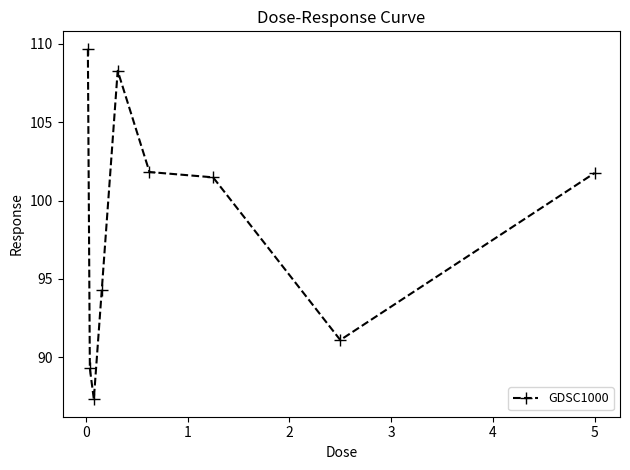

Count the number of data series in this chart.

1